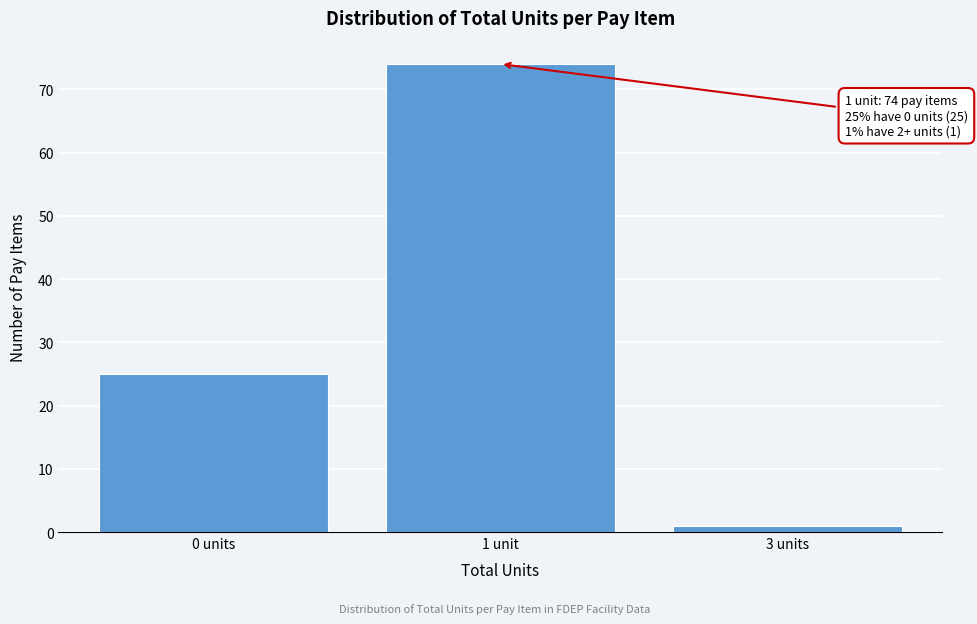

Reading left to right, extract all data points from this chart.

0 units=25	1 unit=74	3 units=1